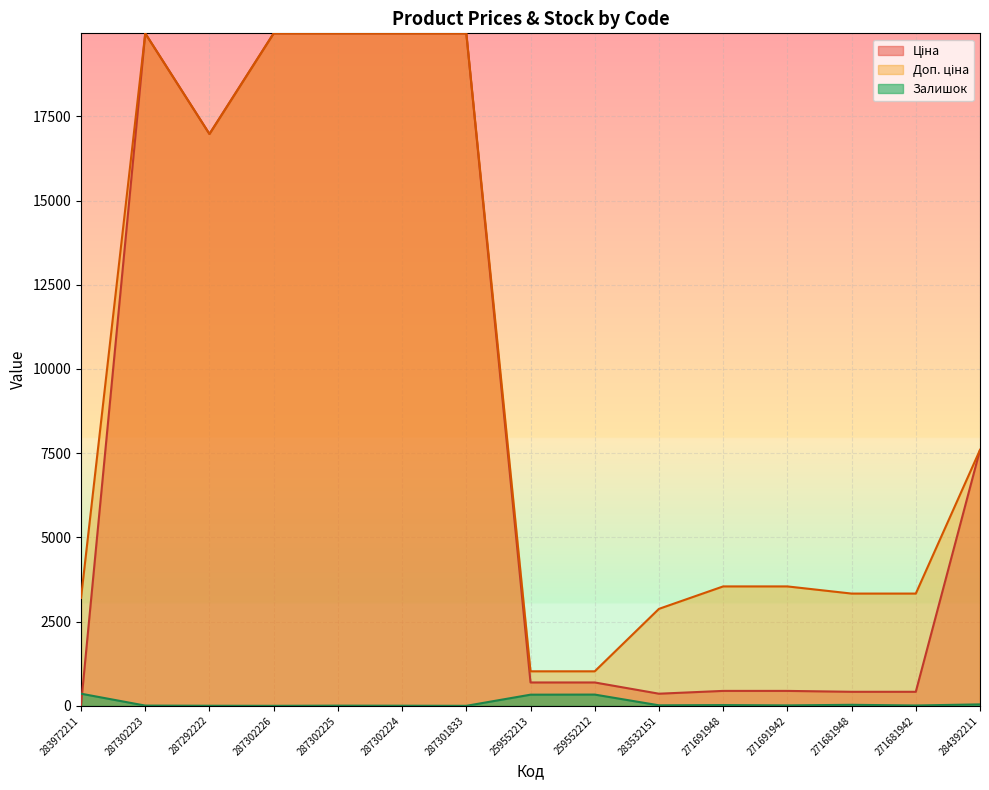

Where is Залишок nearest to the value 180?

284392211